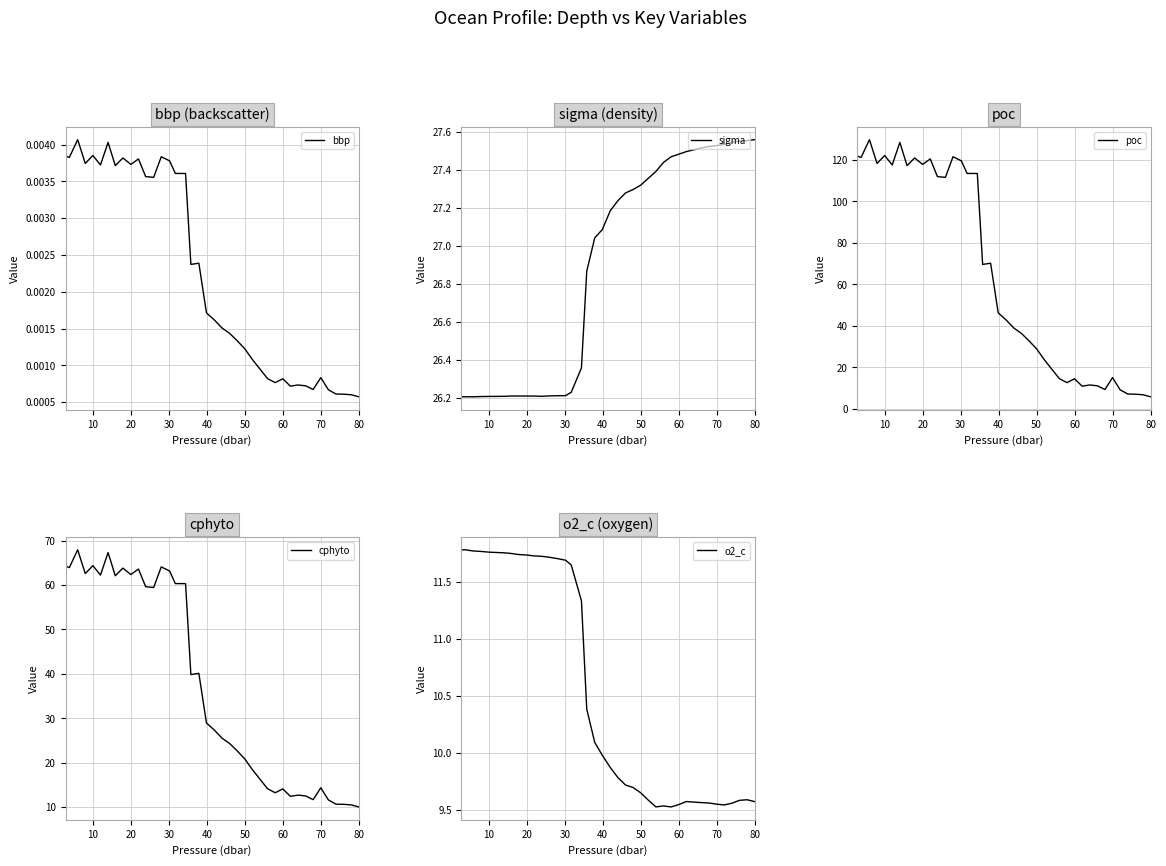

What is the lowest value of the poc series?

5.9